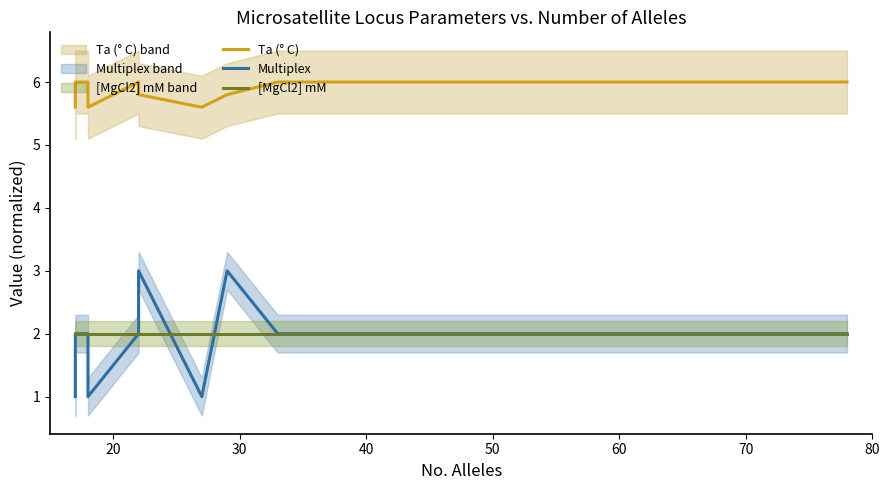

The value of [MgCl2] mM at 9 is 2.6. True or false?

False